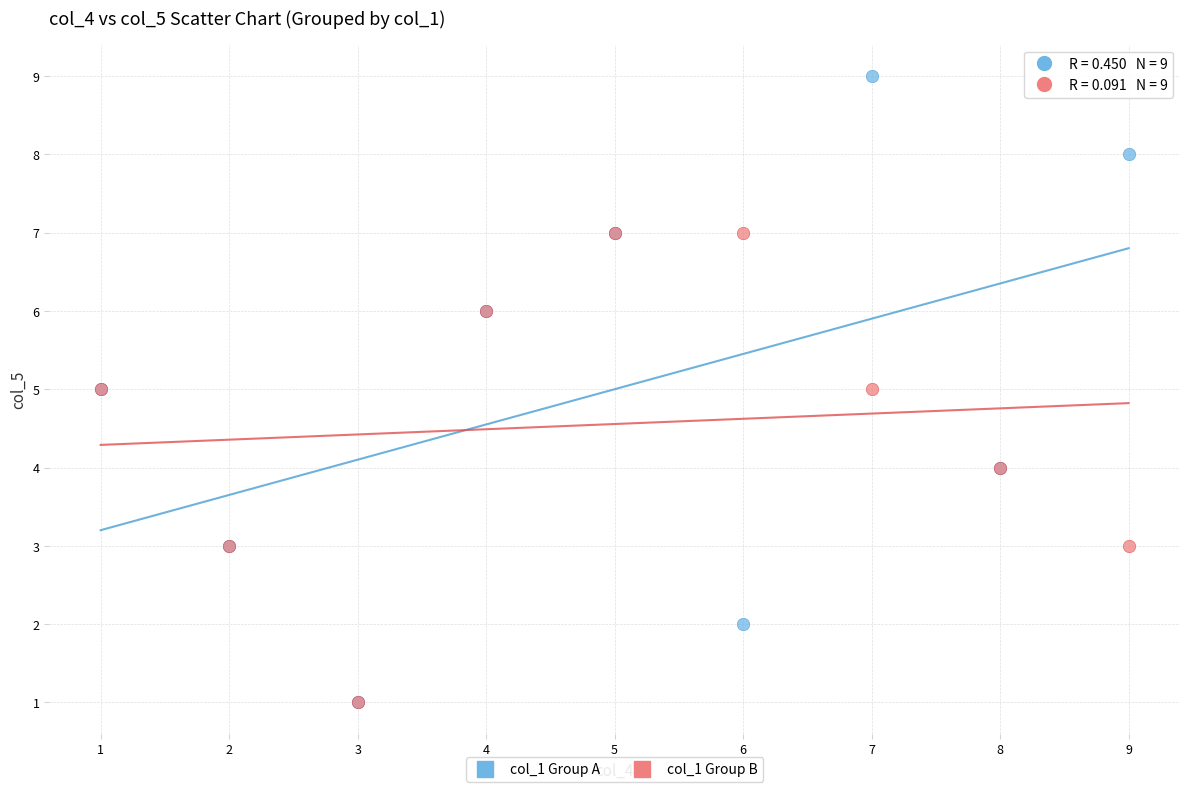

Which series contains the highest Y value?

col_1 Group A